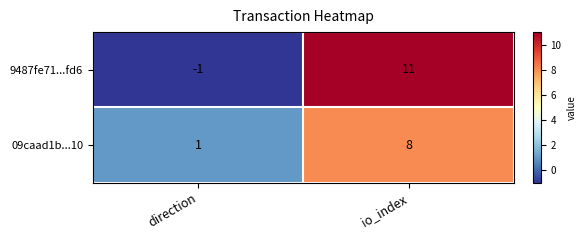

Which series has the widest spread of values?

9487fe71...fd6